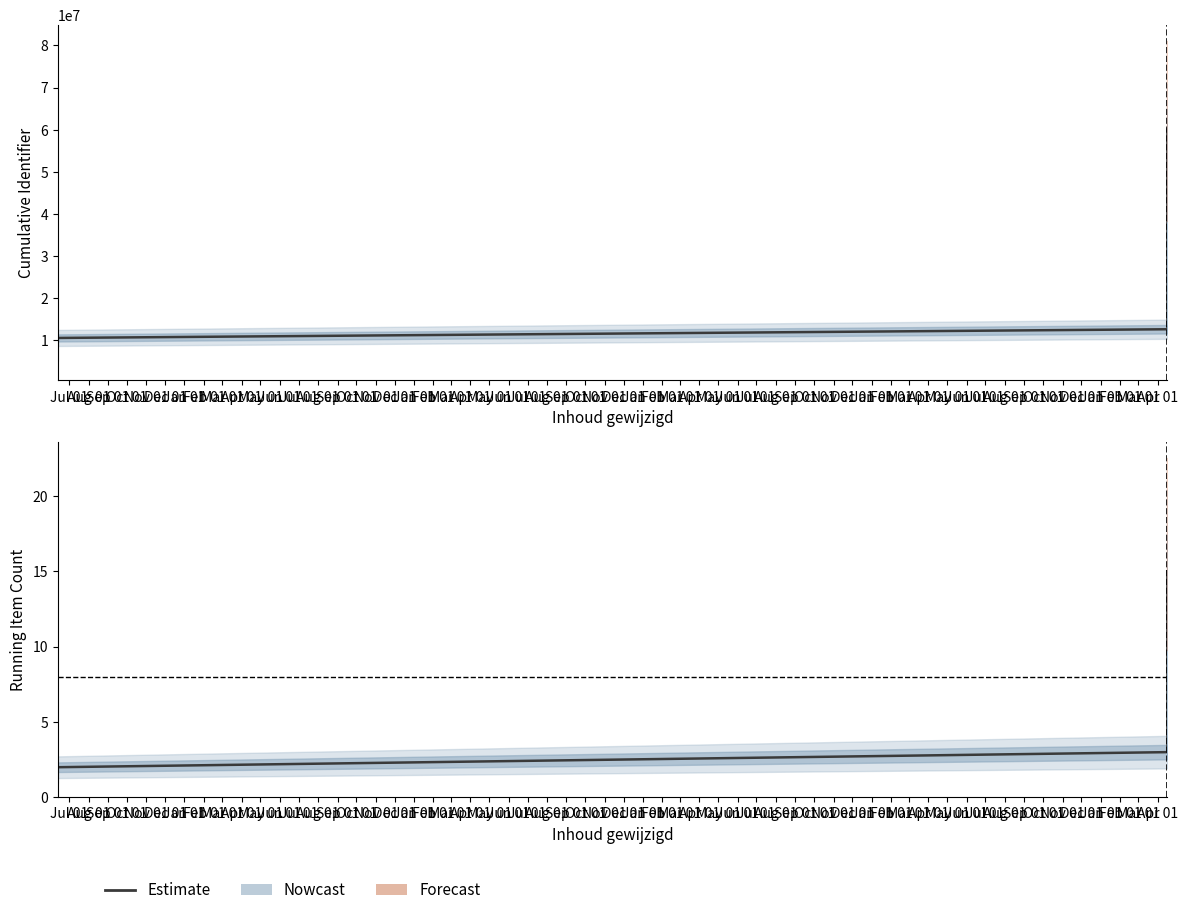

At which category does the chart reach its minimum across all series?

Jul 01